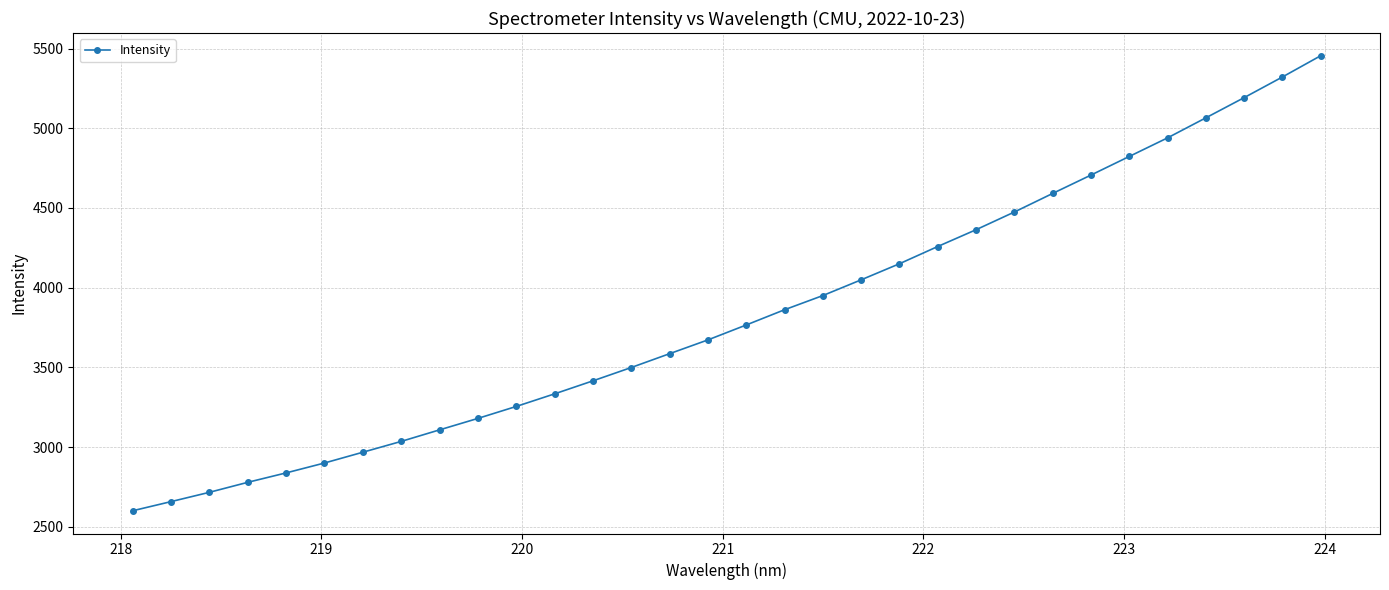

What is the value of the 19th point from the left?

3950.6